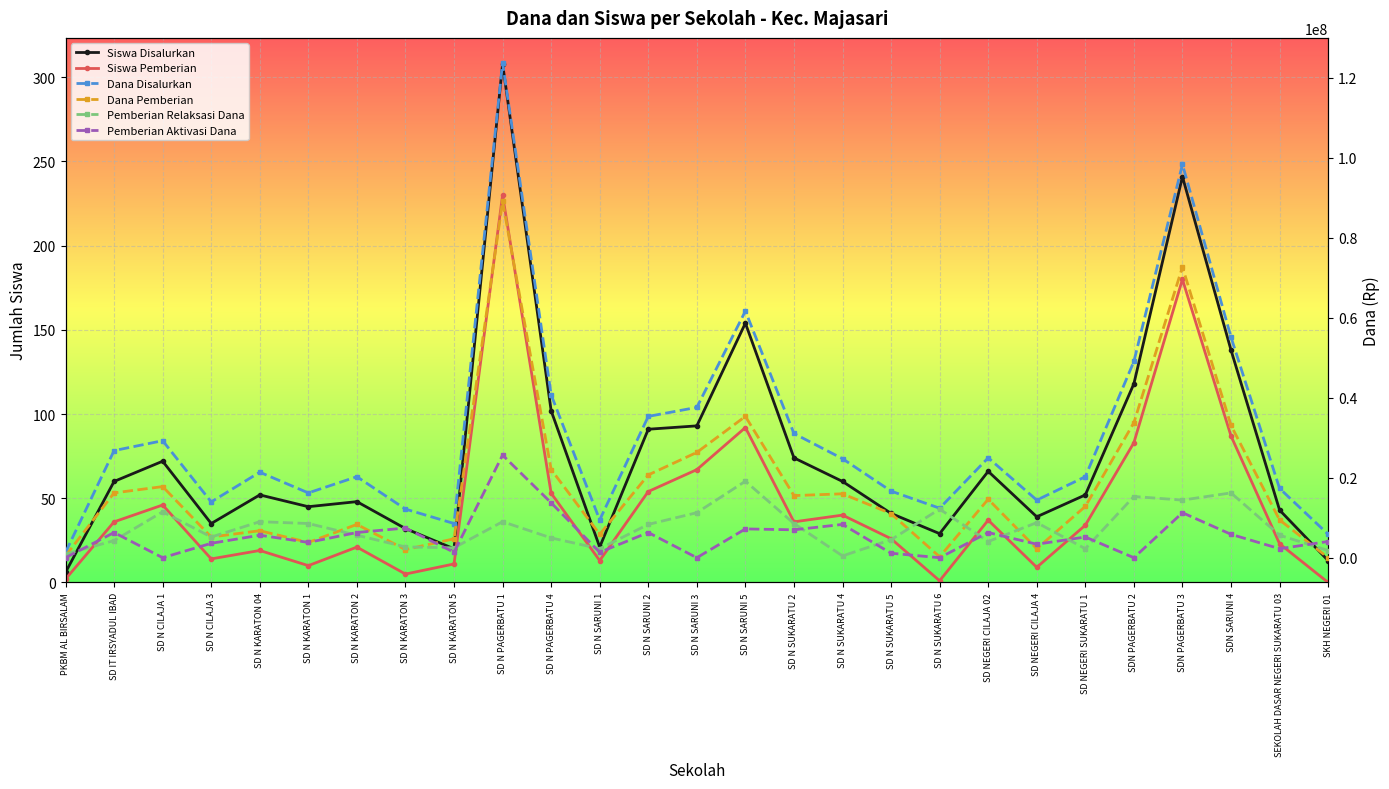

How many times do Siswa Disalurkan and Pemberian Aktivasi Dana cross each other?

9